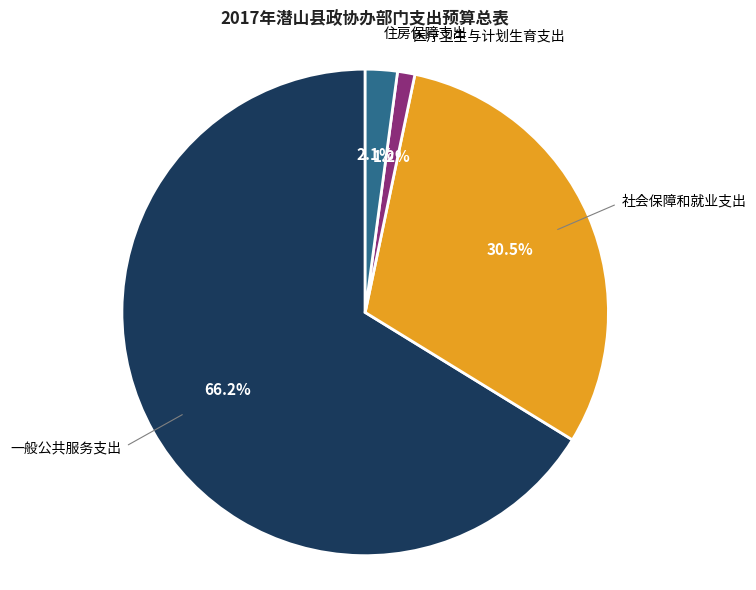

What is the ratio of the value at 一般公共服务支出 to the value at 社会保障和就业支出?

2.2